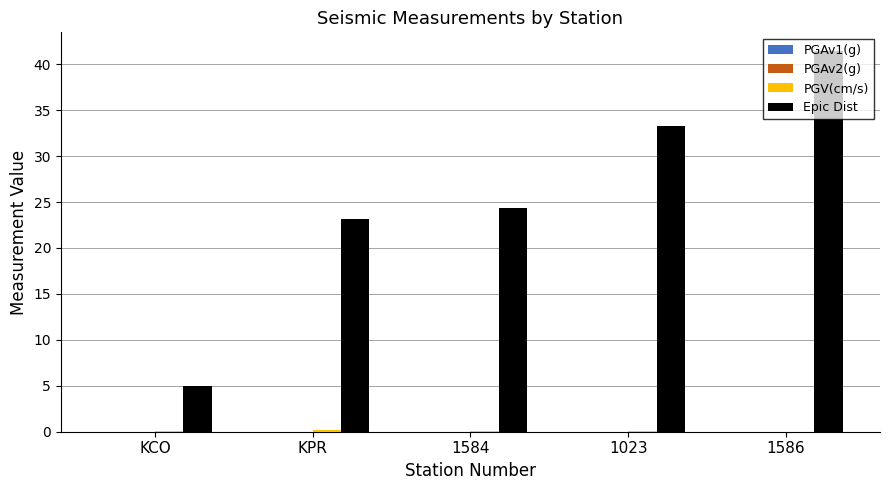

Is it true that Epic Dist equals 24.3 at 1584?

True